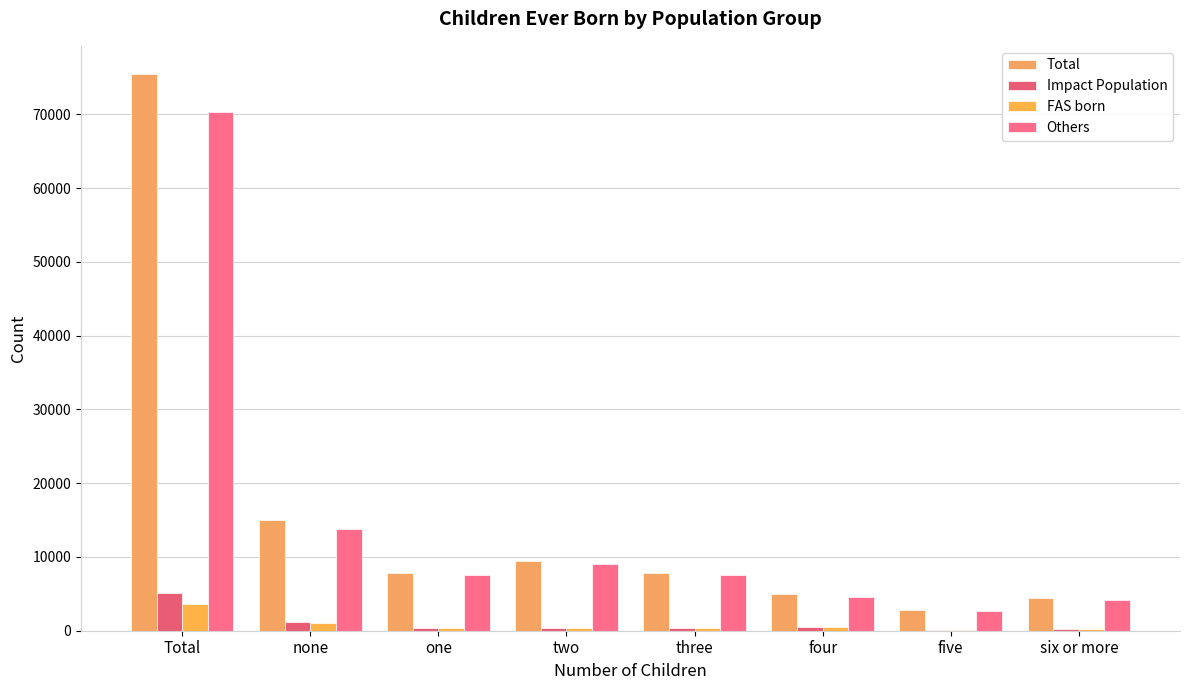

What is the approximate value of Others at two, to the nearest 100?

9000